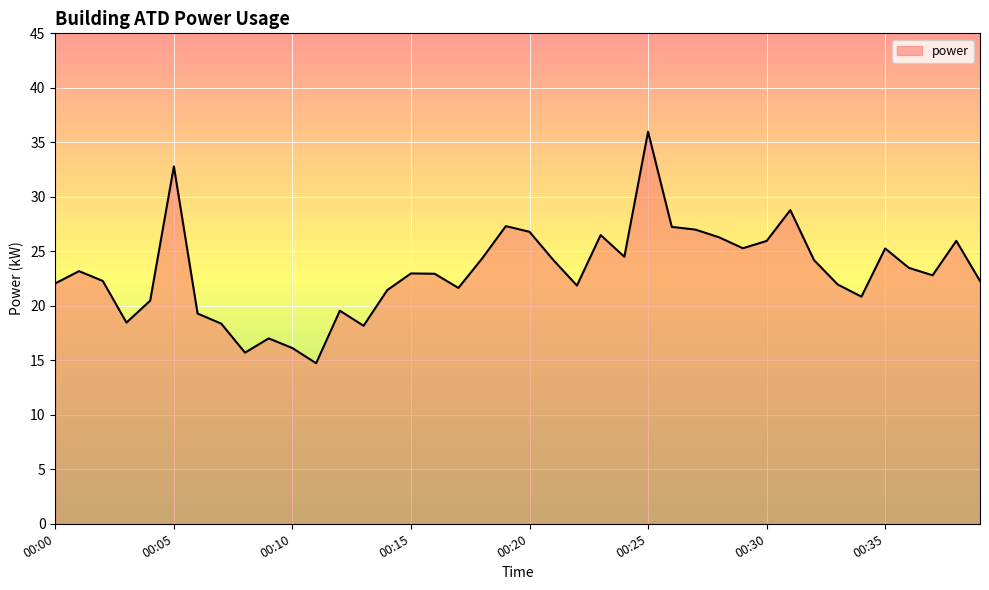

What is the maximum value shown in the chart?

36.0